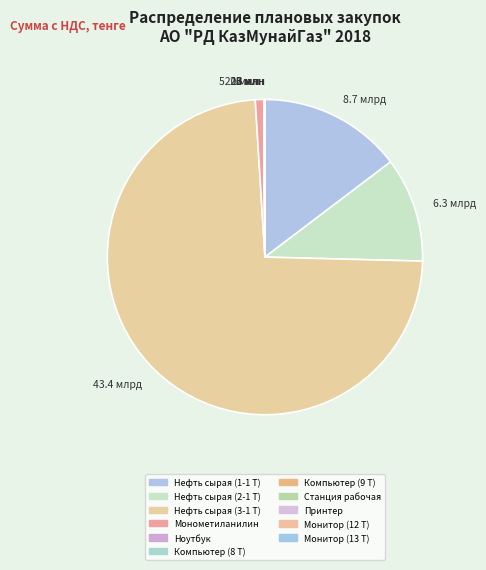

The Монометиланилин slice represents 11% of the pie. True or false?

False